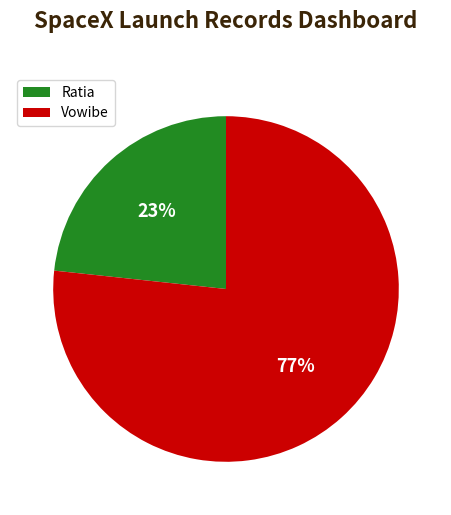

To the nearest percent, what is the combined percentage of Ratia and Vowibe?

100%